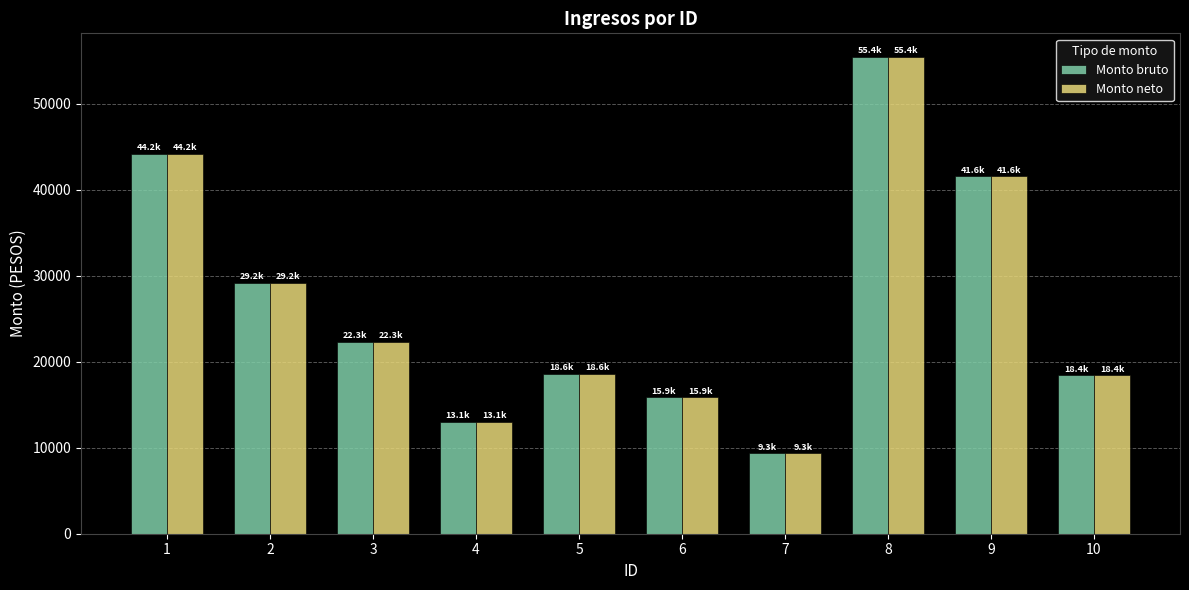

What is the smallest value displayed?

9338.3